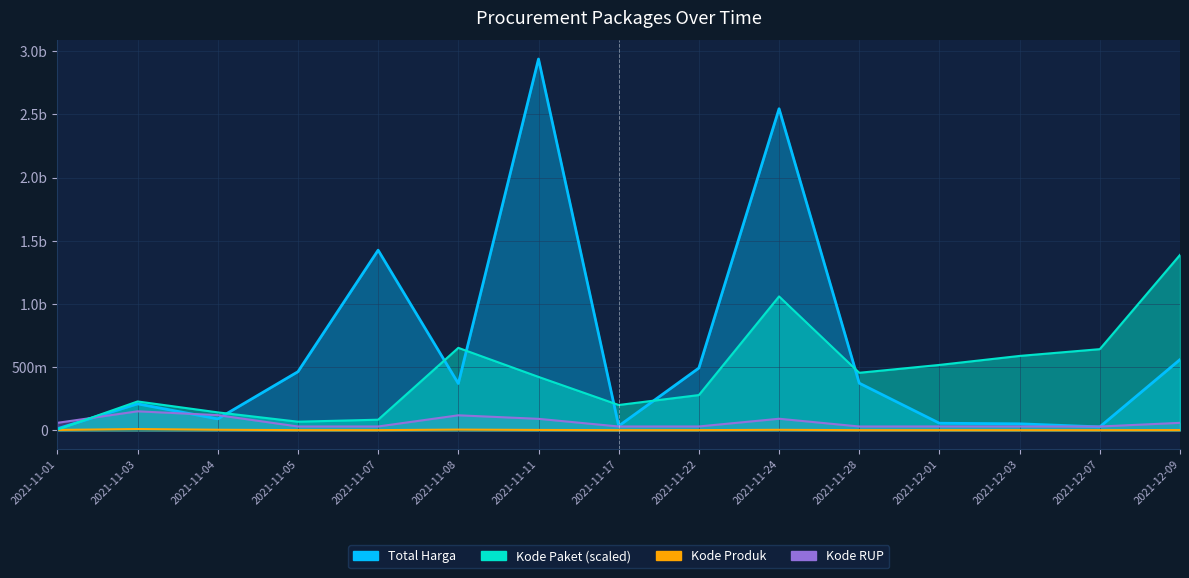

Between 2021-11-05 and 2021-12-01, which series saw the biggest shift?

Kode Paket